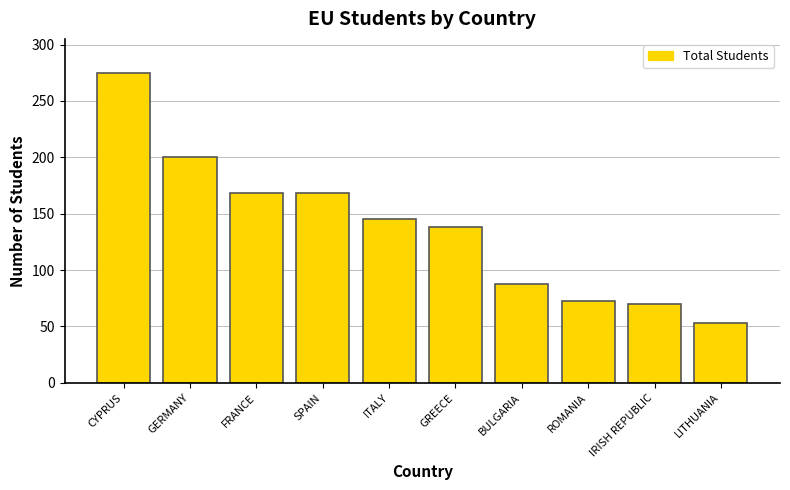

Reading right to left, transcribe all the data shown in this chart.

53	70	73	88	138	145	168	168	200	275